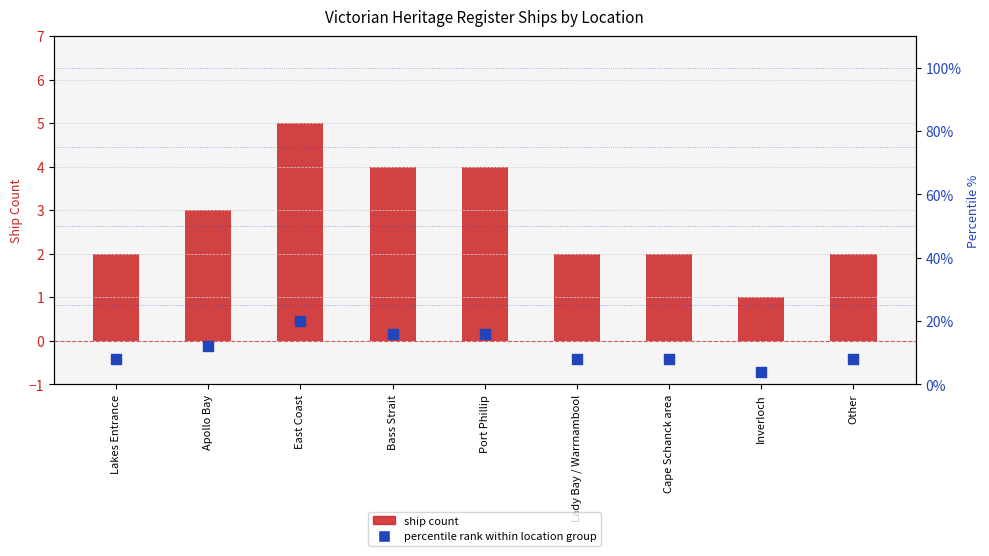

Which series reaches the minimum Y coordinate?

ship count